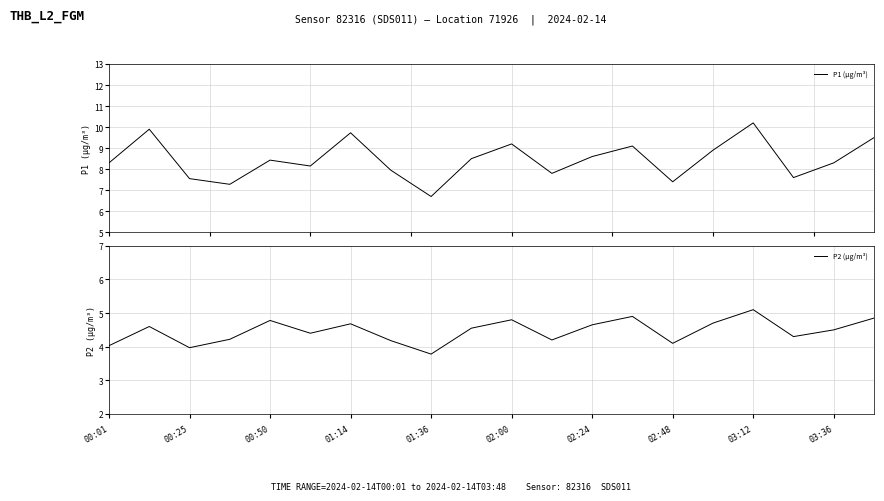

What is the maximum value for P1 (µg/m³)?

10.2